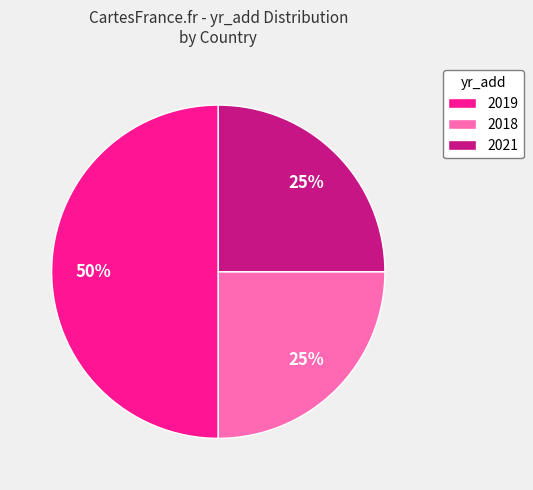

To the nearest percent, what percentage of the pie is 2019?

50%